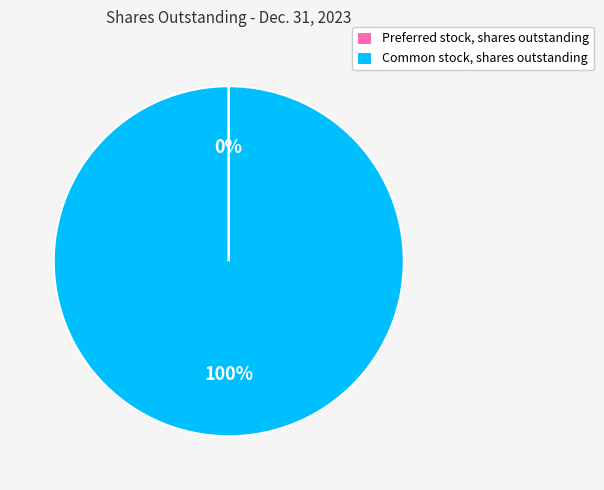

To the nearest percent, what portion does Common stock, shares outstanding represent?

100%